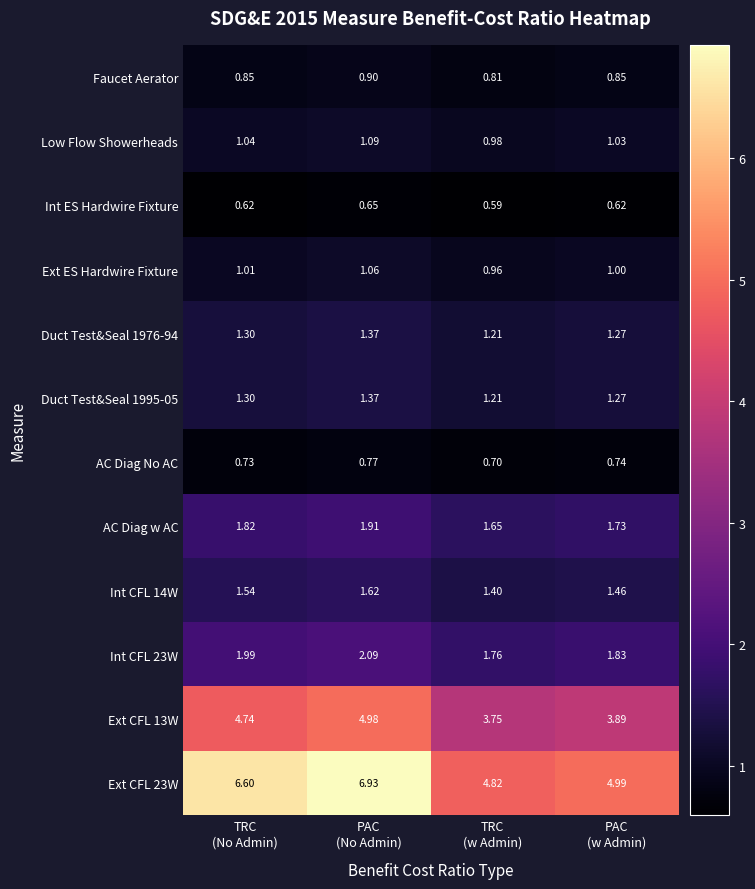

What is the spread (max minus min) of values at PAC
(No Admin)?

6.3